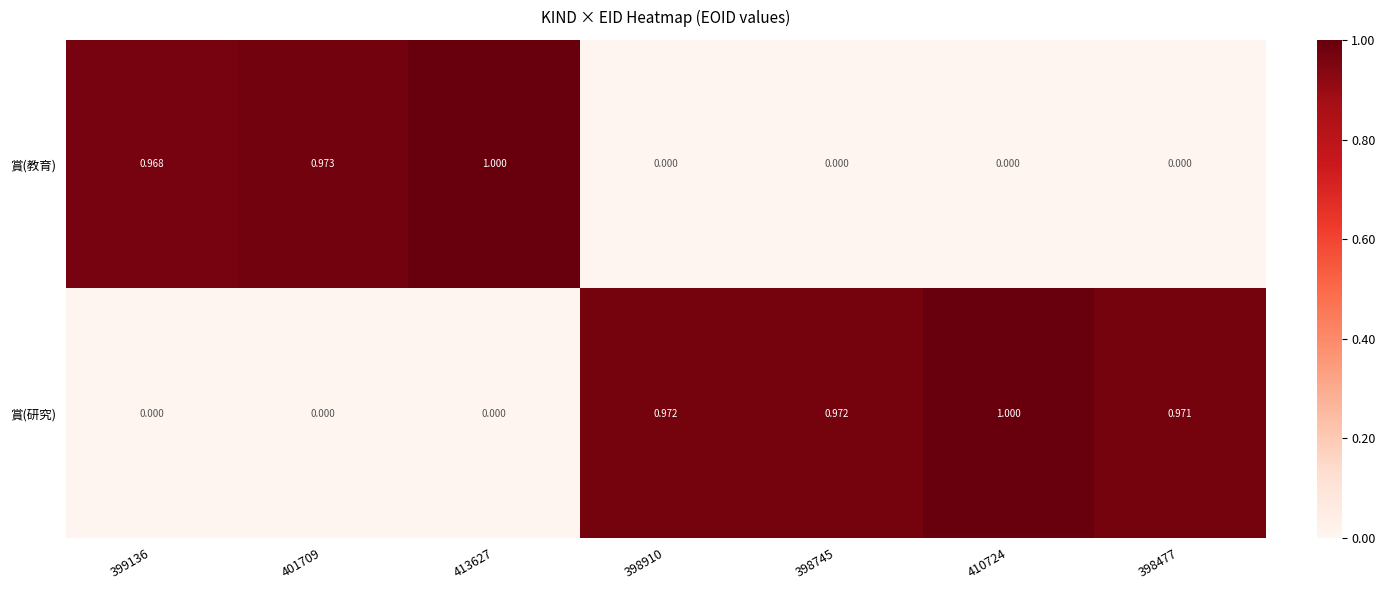

Rank the series at 399136 from lowest to highest value.

賞(研究), 賞(教育)